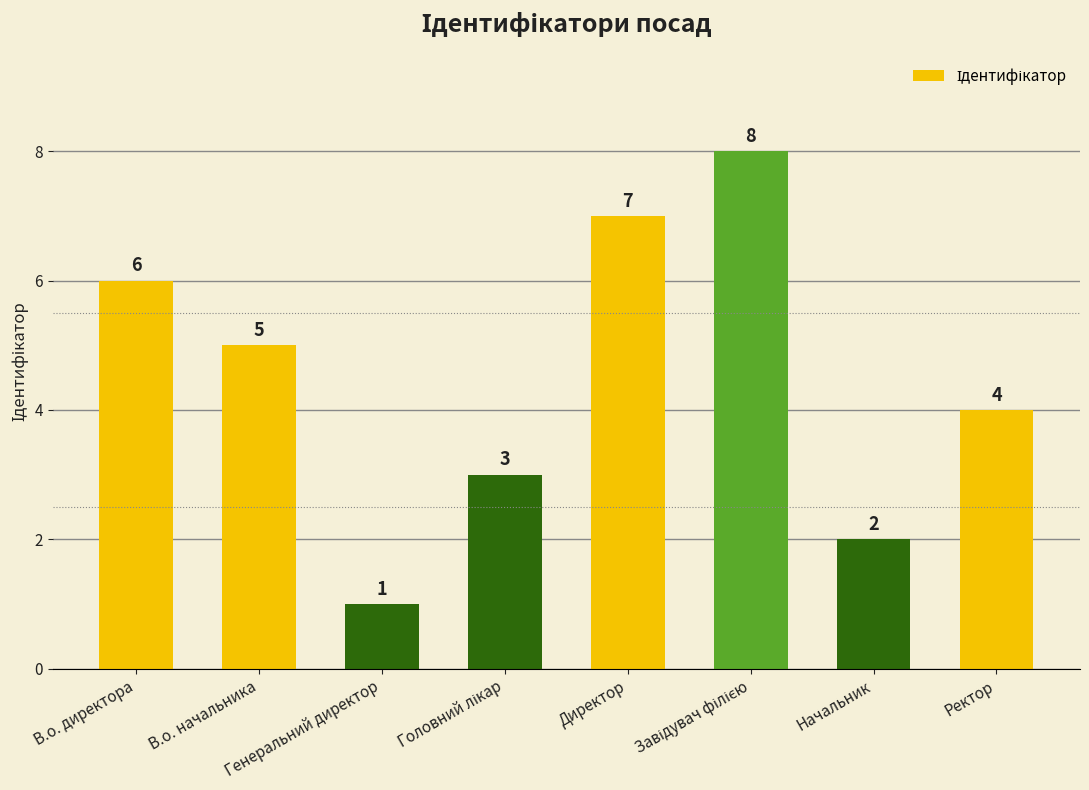

How many bars are there in total?

8